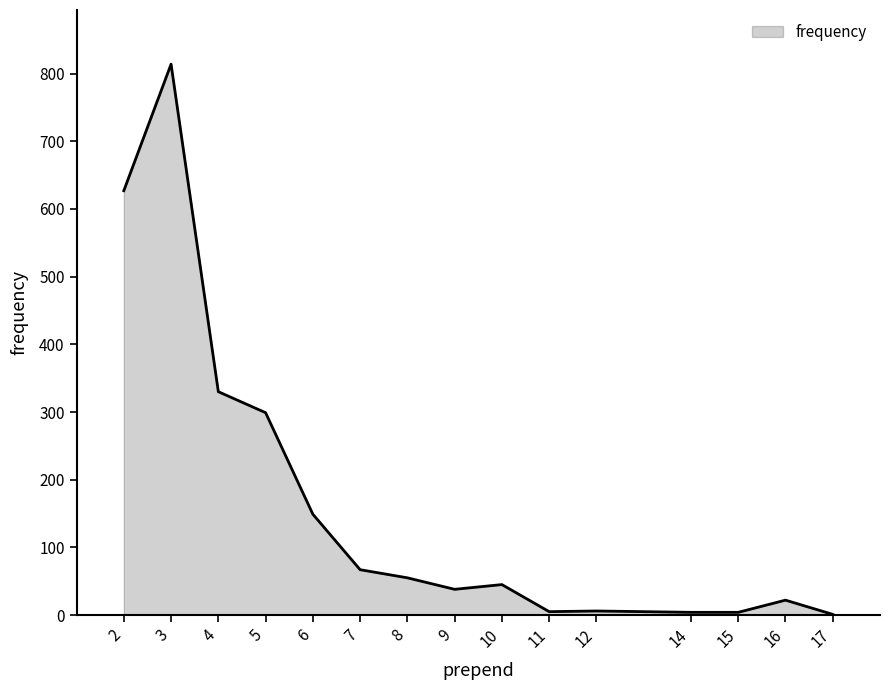

What is the difference between the maximum and minimum values?

813